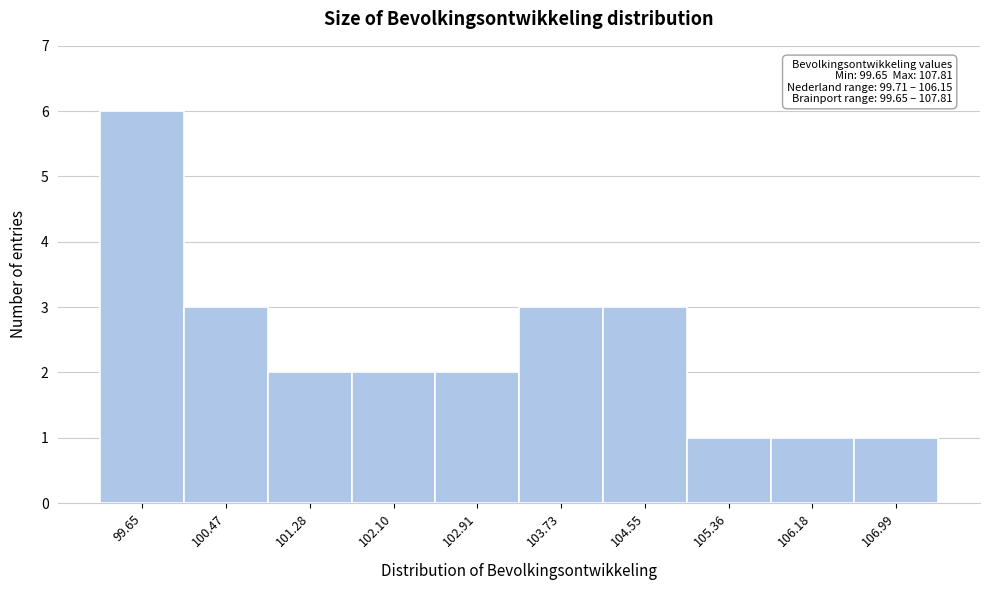

Reading right to left, what are all the values shown in this chart?

1	1	1	3	3	2	2	2	3	6